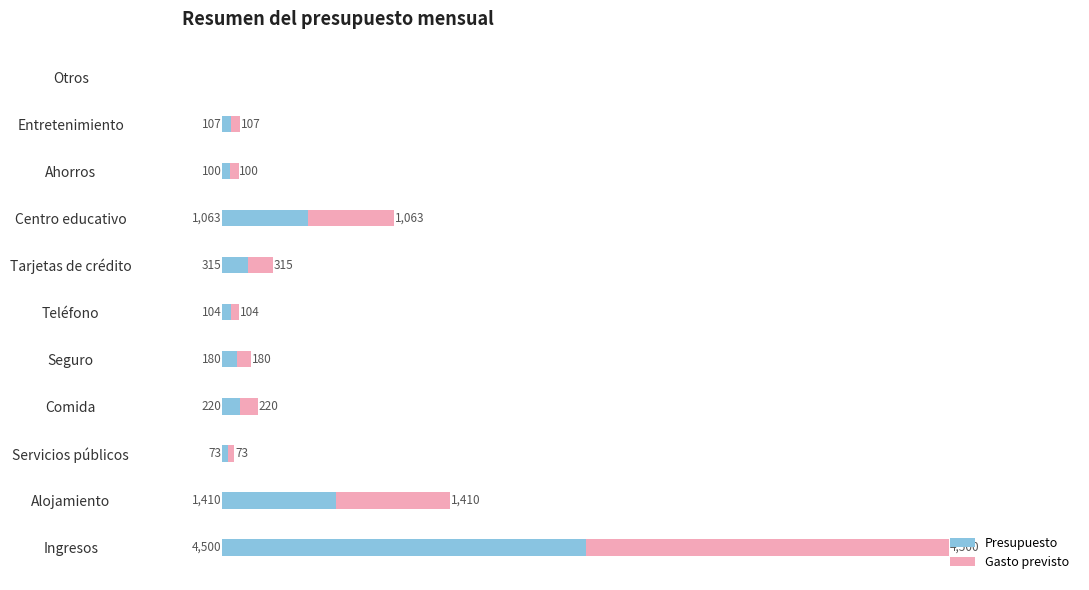

At which category is the sum across all series the highest?

Ingresos